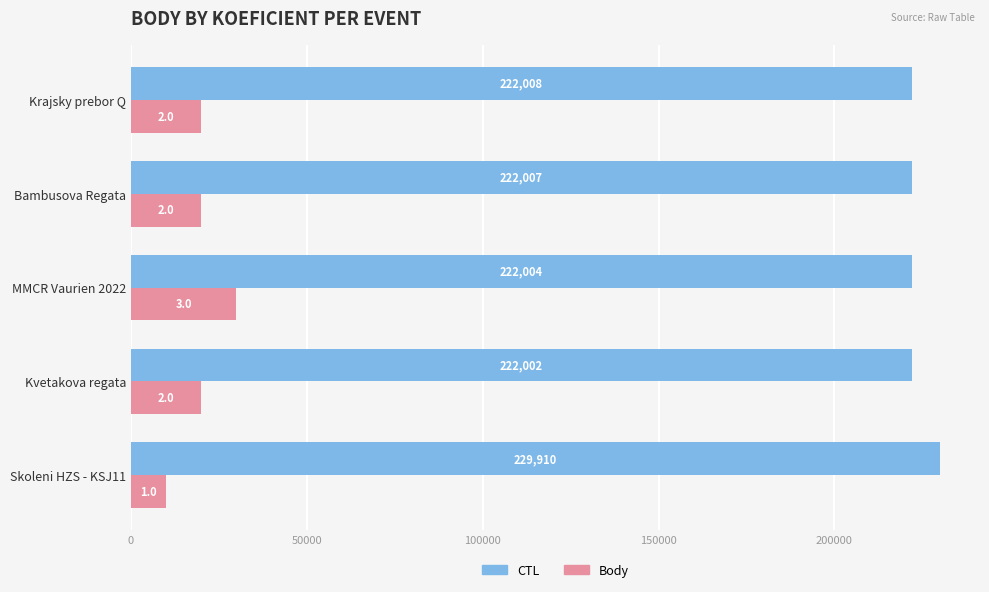

How many values in the Body series are below 20000?

1